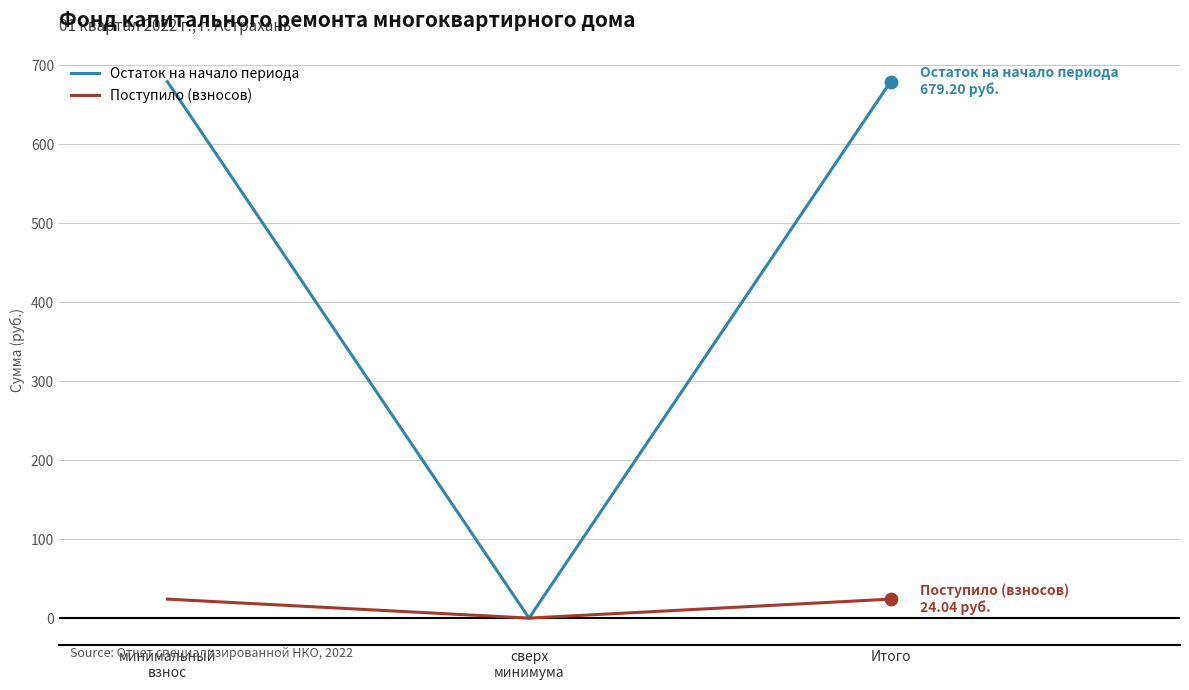

Which series has the largest total across all categories?

Остаток на начало периода